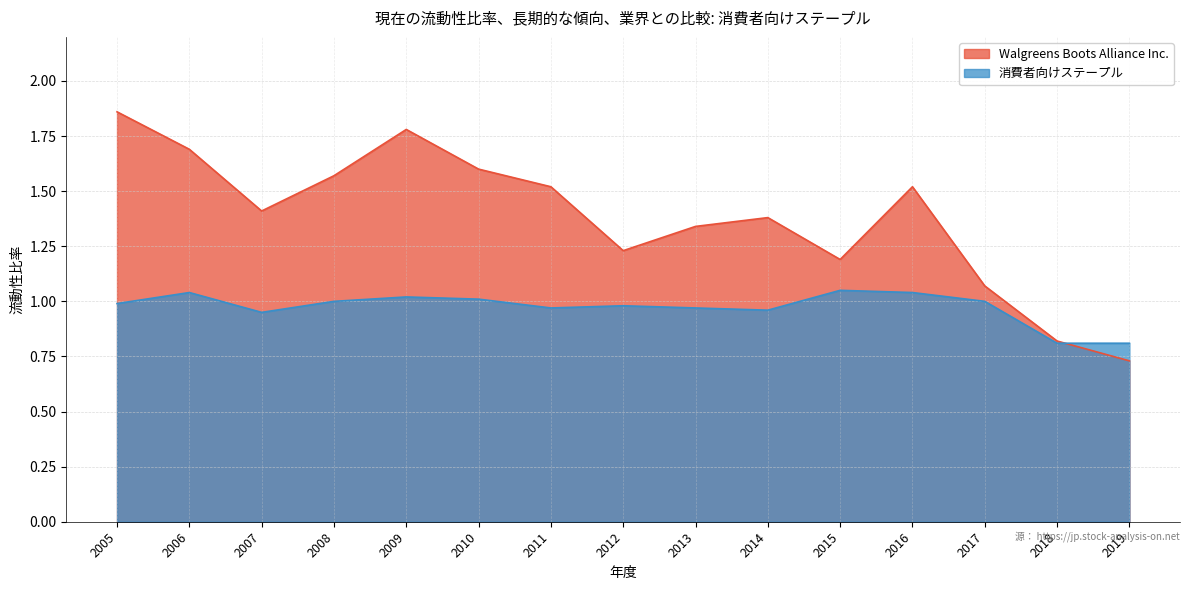

Does the chart display data point markers on the line(s)?

No